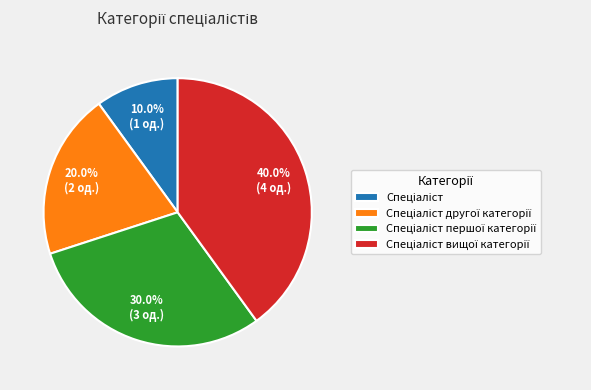

Count the number of slices in the pie.

4